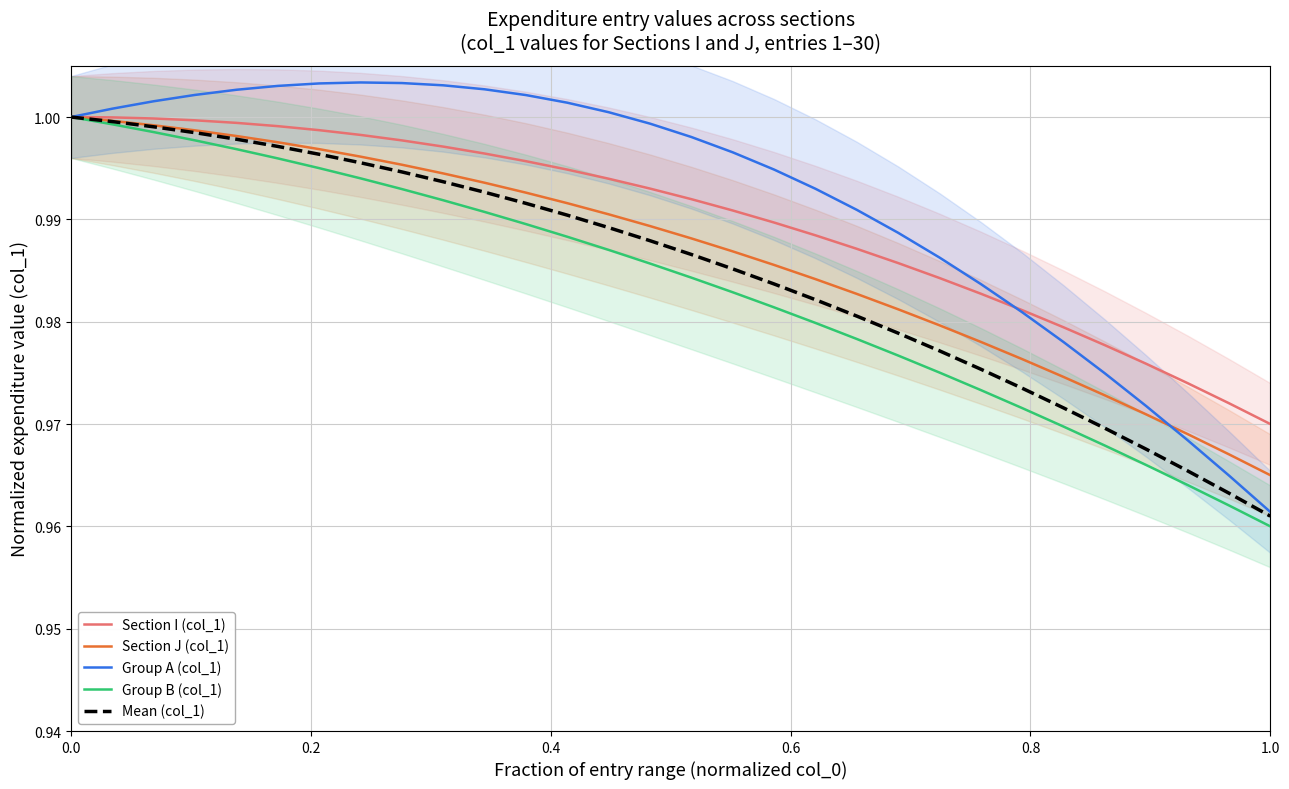

Does the chart have visible grid lines?

Yes